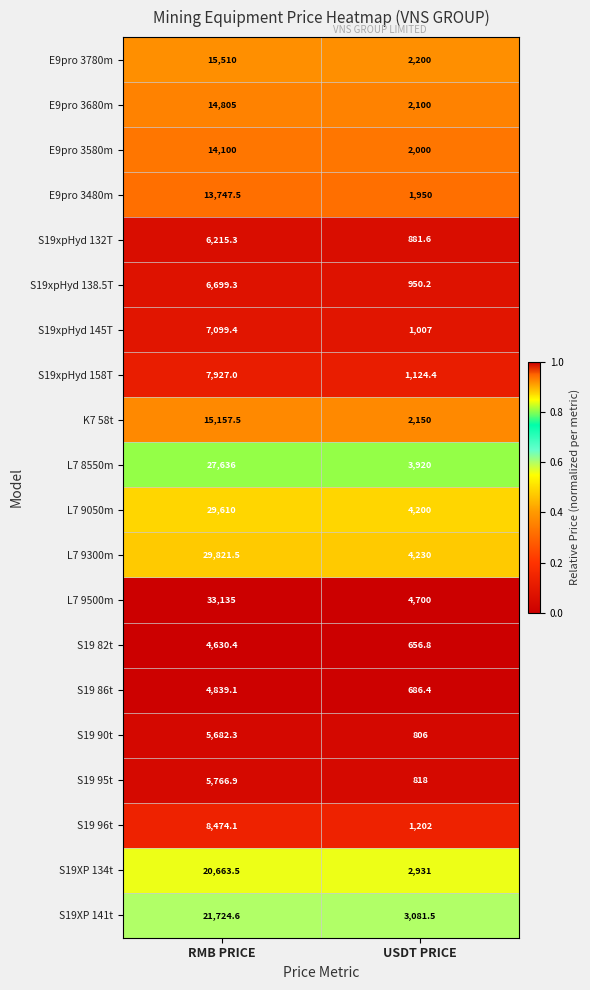

At which category is the sum across all series the highest?

RMB PRICE